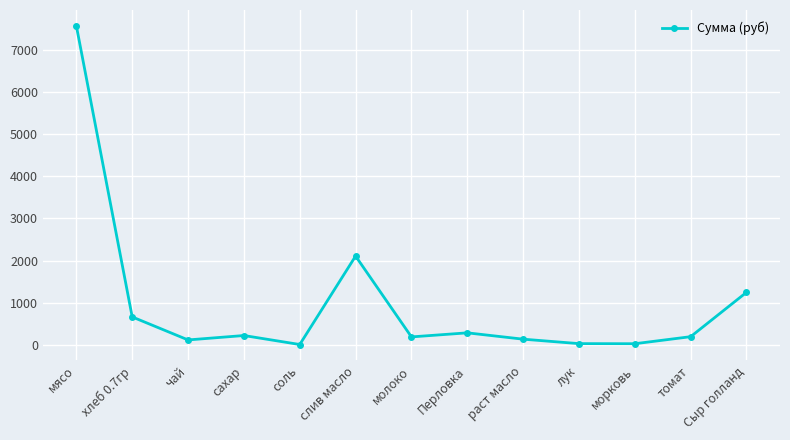

Where does the data first go above 197?

мясо